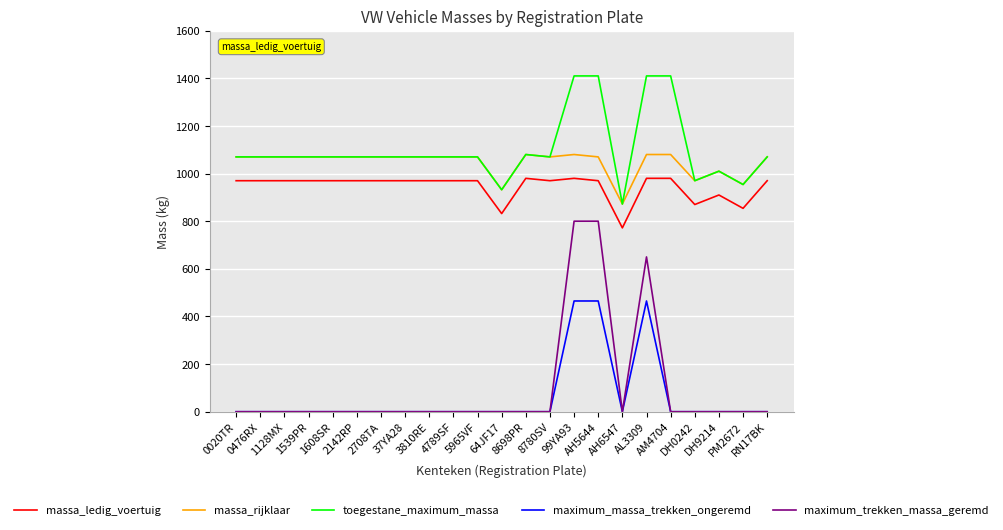

True or false: massa_ledig_voertuig and massa_rijklaar intersect in this chart.

False